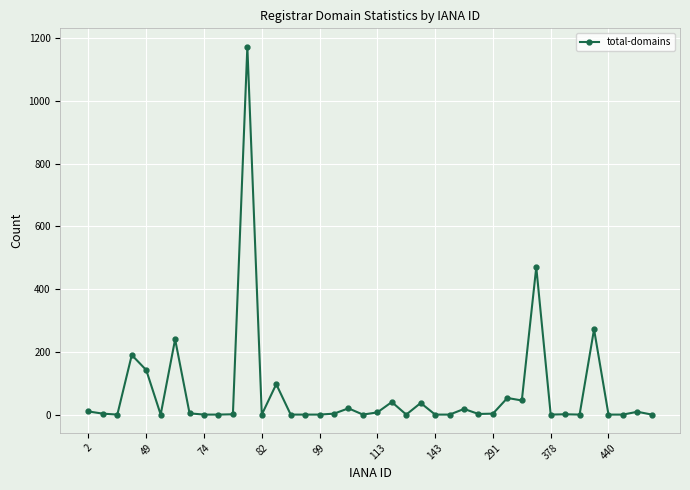

What is the average value?

71